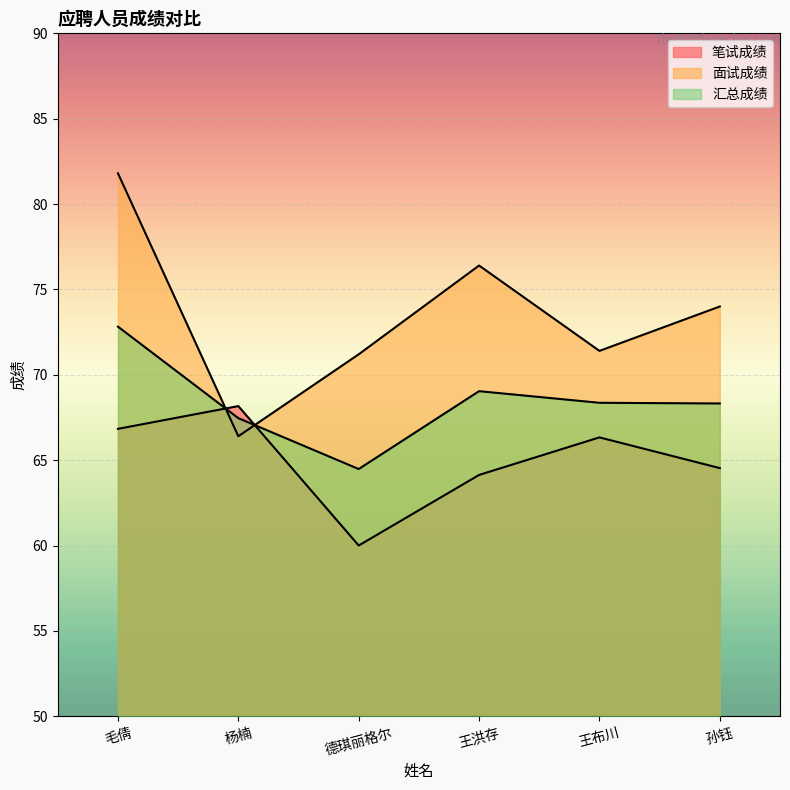

What is the highest value of the 汇总成绩 series?

72.8